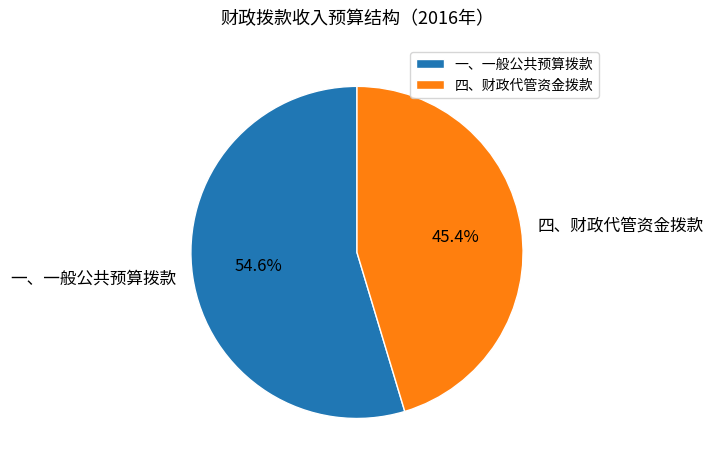

To the nearest percent, what is the average slice percentage?

50%